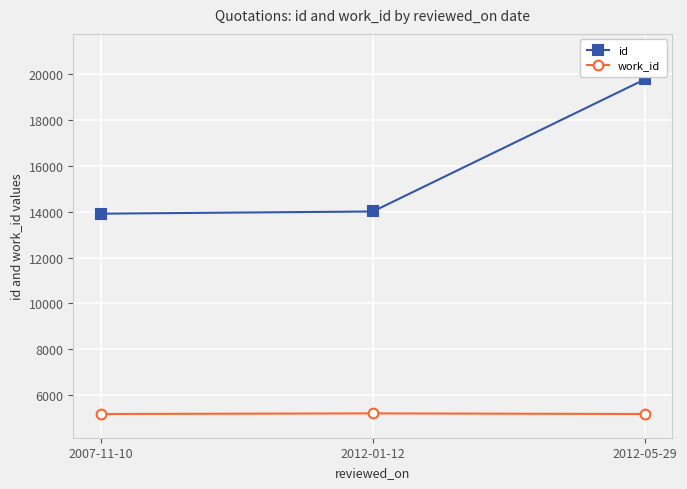

The value of work_id at 2012-05-29 is 2436. True or false?

False